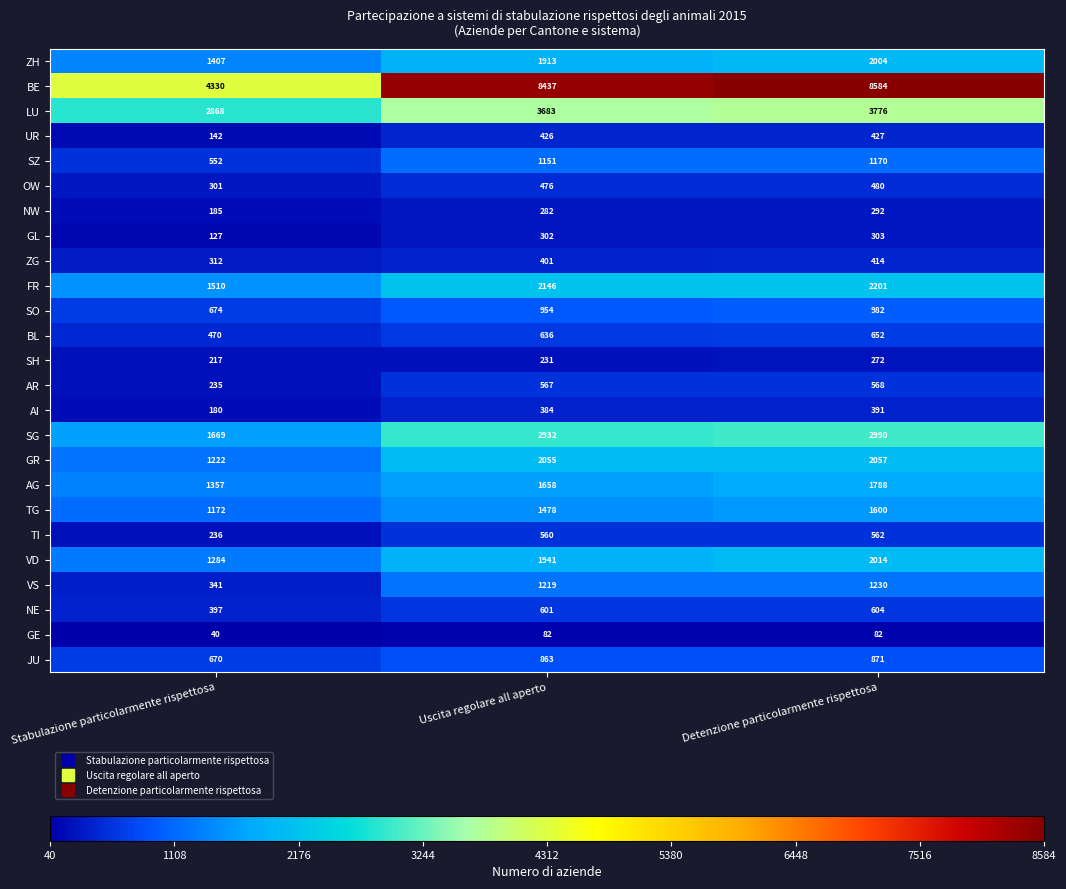

At which category does the chart reach its peak across all series?

Detenzione particolarmente rispettosa